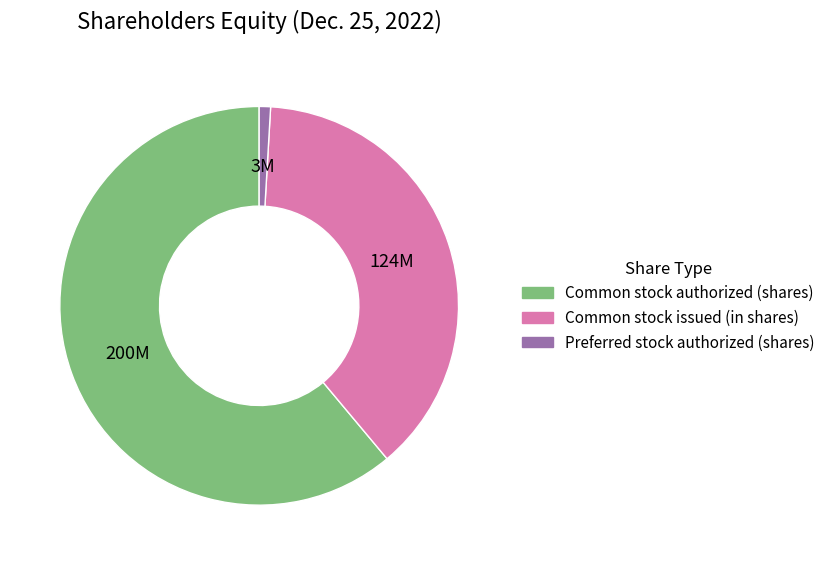

What is the largest slice in the pie chart?

Common stock authorized (shares)